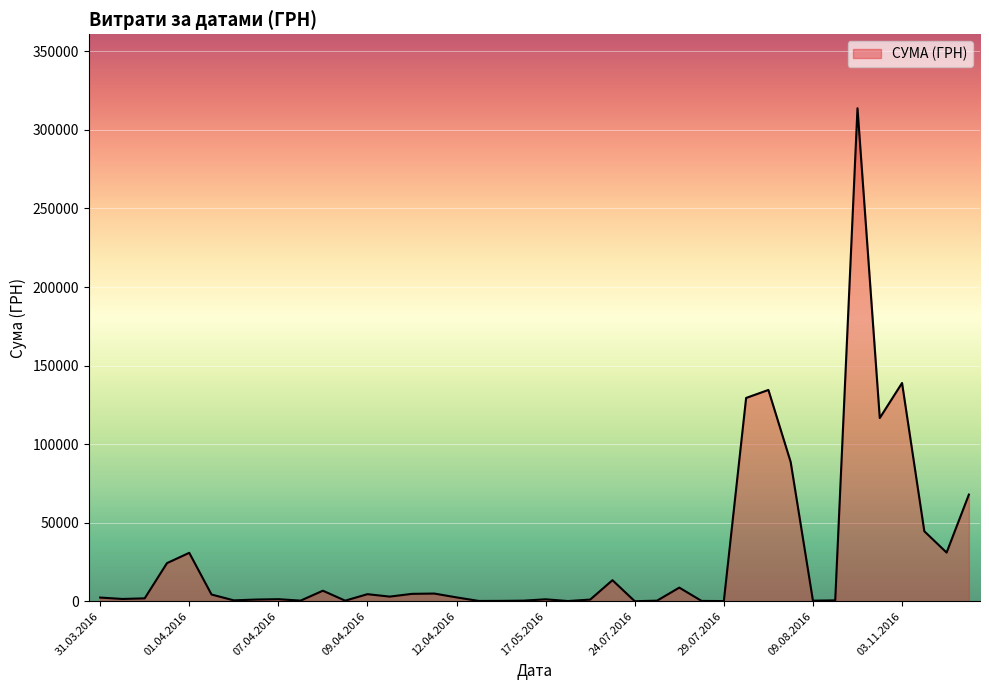

What is the maximum value shown in the chart?

313793.7